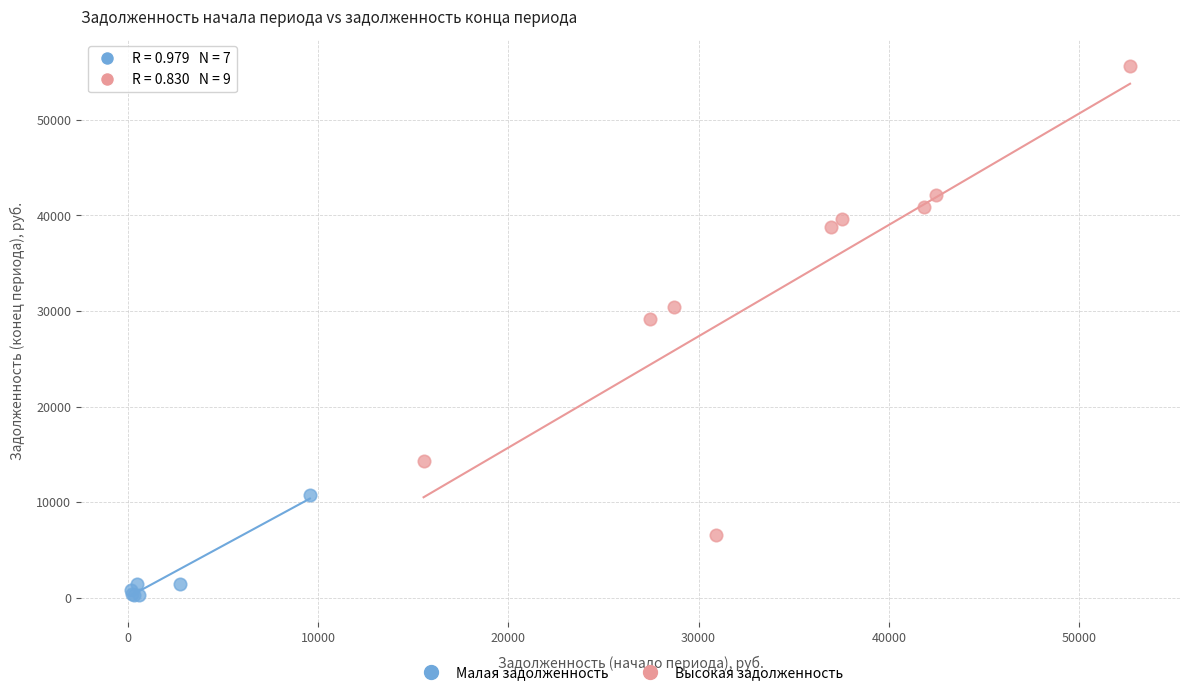

Which series has the largest Y range (max minus min)?

Высокая задолженность